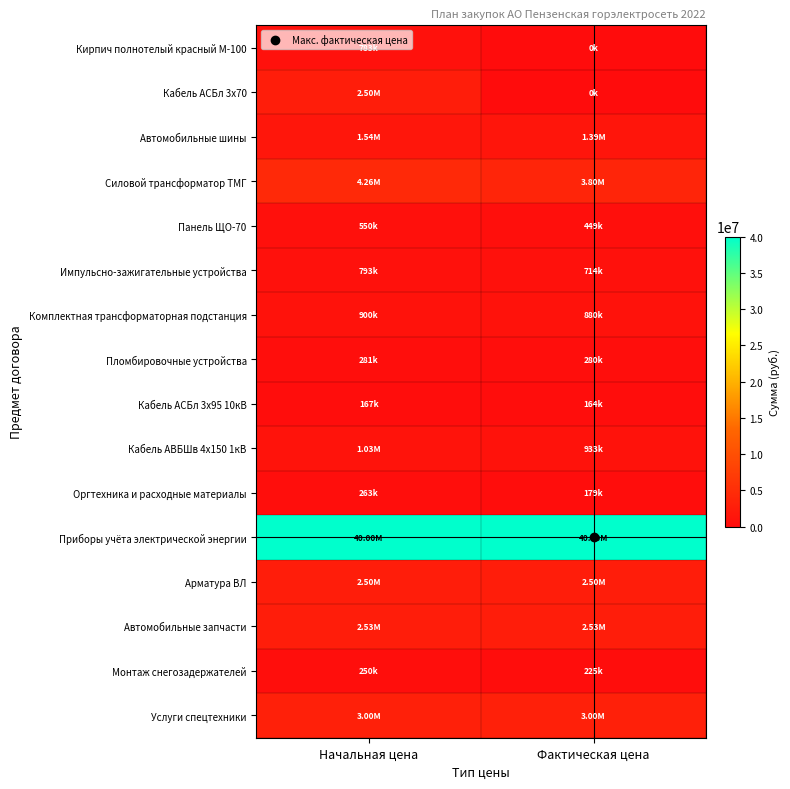

Reading left to right, extract all data points from this chart.

Кирпич полнотелый красный М-100: Начальная цена=783000.0	Фактическая цена=0.0
Кабель АСБл 3х70: Начальная цена=2500000.0	Фактическая цена=0.0
Автомобильные шины: Начальная цена=1543820.0	Фактическая цена=1385725.9
Силовой трансформатор ТМГ: Начальная цена=4260000.0	Фактическая цена=3798120.0
Панель ЩО-70: Начальная цена=550000.0	Фактическая цена=449099.8
Импульсно-зажигательные устройства: Начальная цена=792960.0	Фактическая цена=713680.0
Комплектная трансформаторная подстанция: Начальная цена=900000.0	Фактическая цена=879800.0
Пломбировочные устройства: Начальная цена=281200.0	Фактическая цена=280450.0
Кабель АСБл 3х95 10кВ: Начальная цена=166768.0	Фактическая цена=163759.2
Кабель АВБШв 4х150 1кВ: Начальная цена=1032417.8	Фактическая цена=933336.0
Оргтехника и расходные материалы: Начальная цена=262800.0	Фактическая цена=178848.0
Приборы учёта электрической энергии: Начальная цена=40000000.0	Фактическая цена=40000000.0
Арматура ВЛ: Начальная цена=2500000.0	Фактическая цена=2500000.0
Автомобильные запчасти: Начальная цена=2534000.0	Фактическая цена=2534000.0
Монтаж снегозадержателей: Начальная цена=250000.0	Фактическая цена=225000.0
Услуги спецтехники: Начальная цена=3000000.0	Фактическая цена=3000000.0